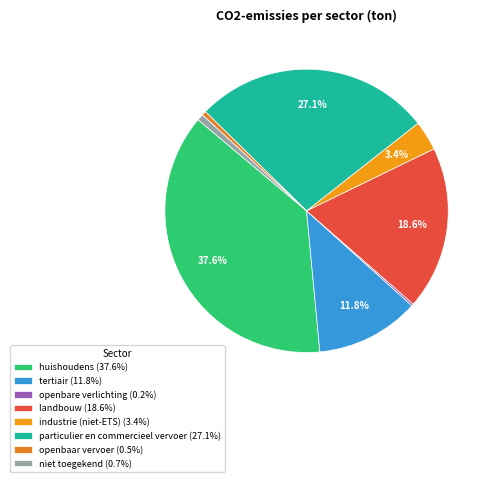

How many slices are in this pie chart?

8